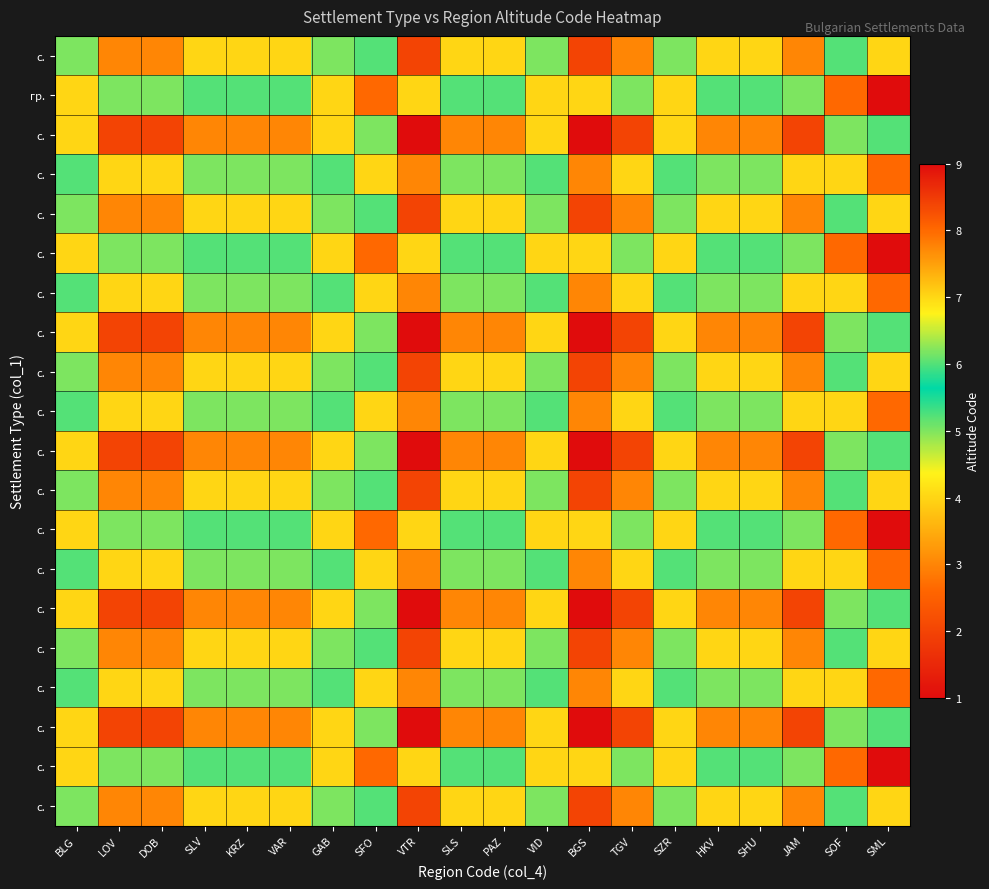

What is the spread (max minus min) of values at VTR?

3